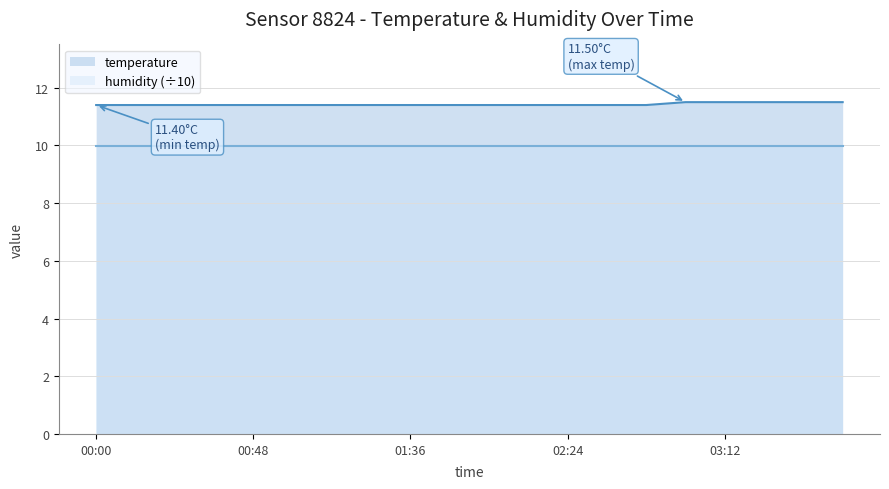

What is the average value?

11.4